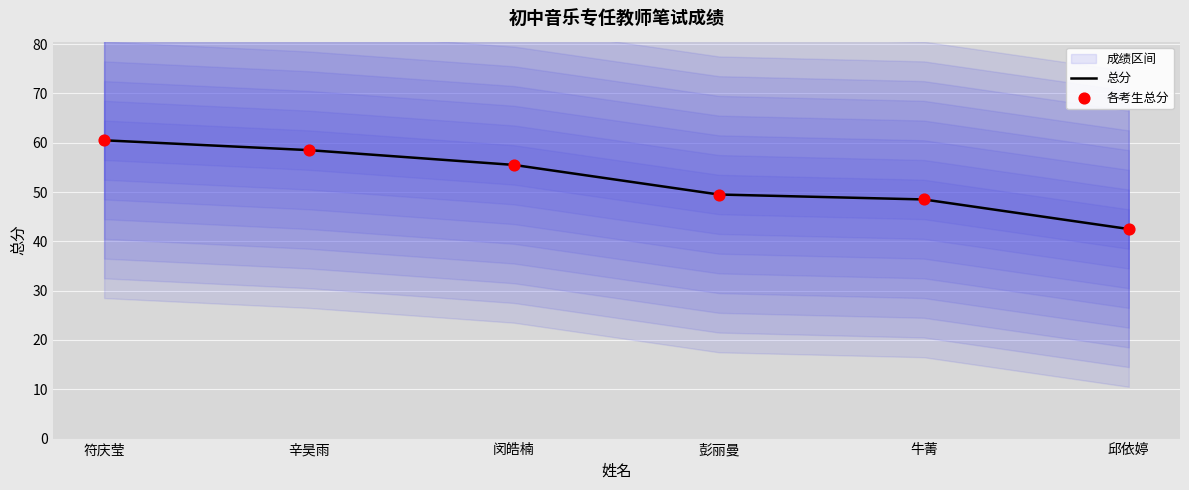

At how many categories does at least one series exceed 56?

2